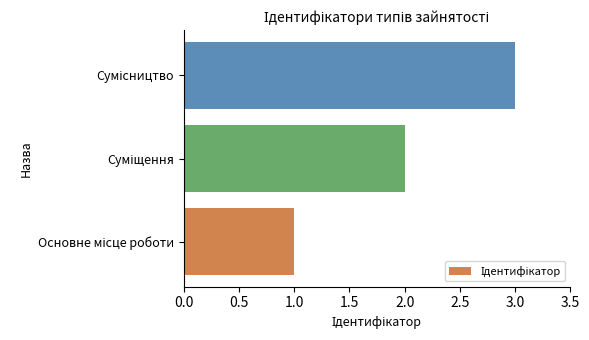

How many bars are there in total?

3